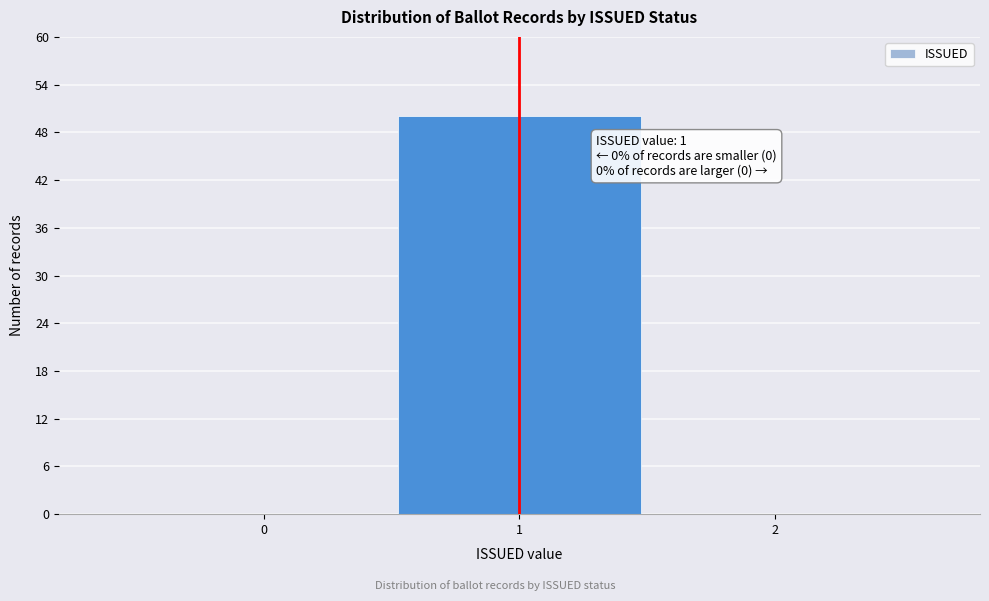

Over which range of the x-axis is the bar tallest?

0.5 to 1.5